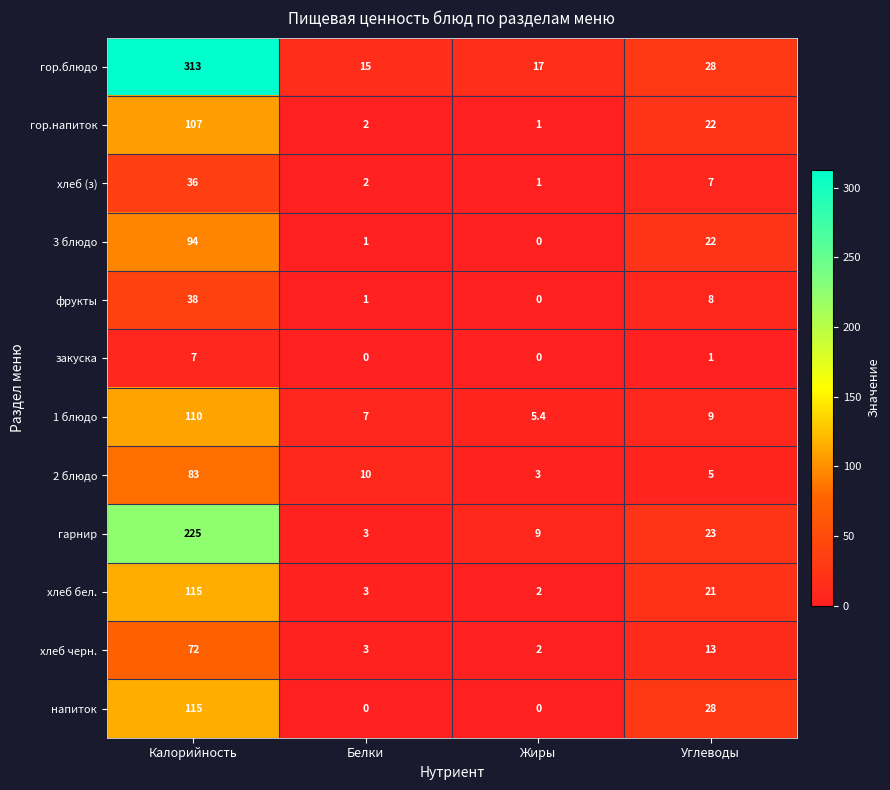

At which category is the sum across all series the highest?

Калорийность